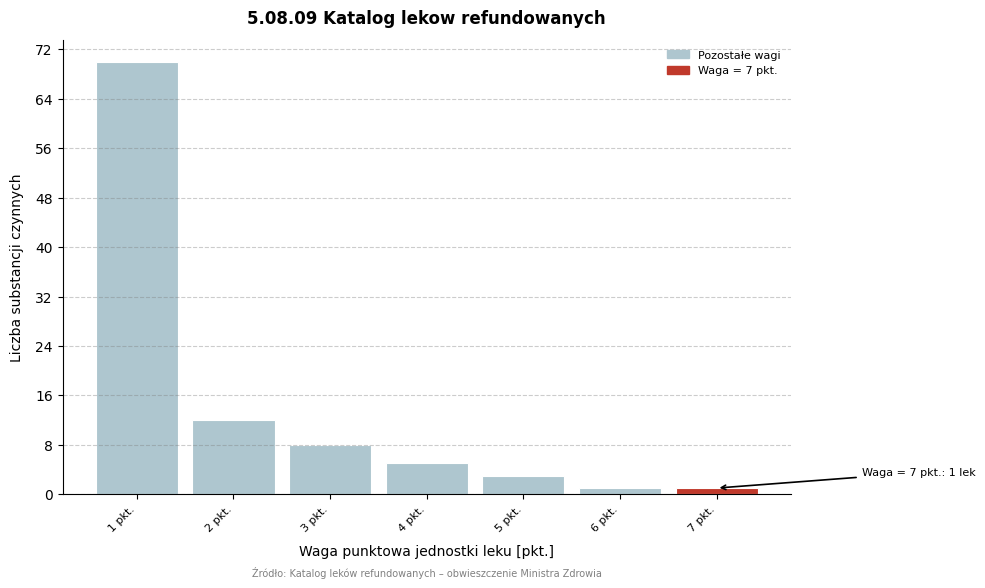

Which range on the x-axis has the tallest bar?

0.5 to 1.5